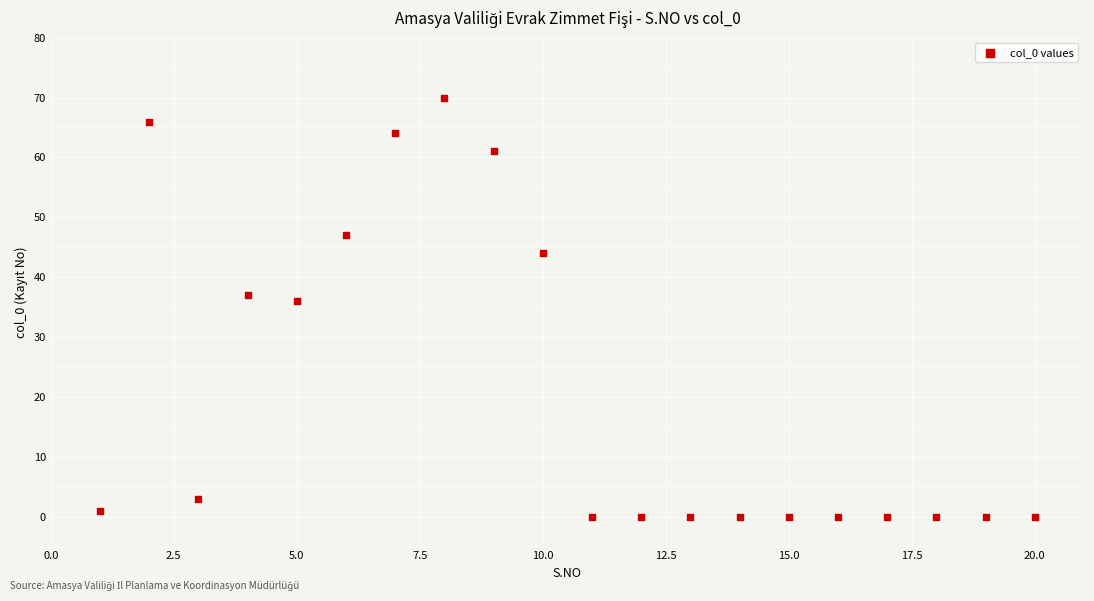

What is the range of X values (max minus min)?

19